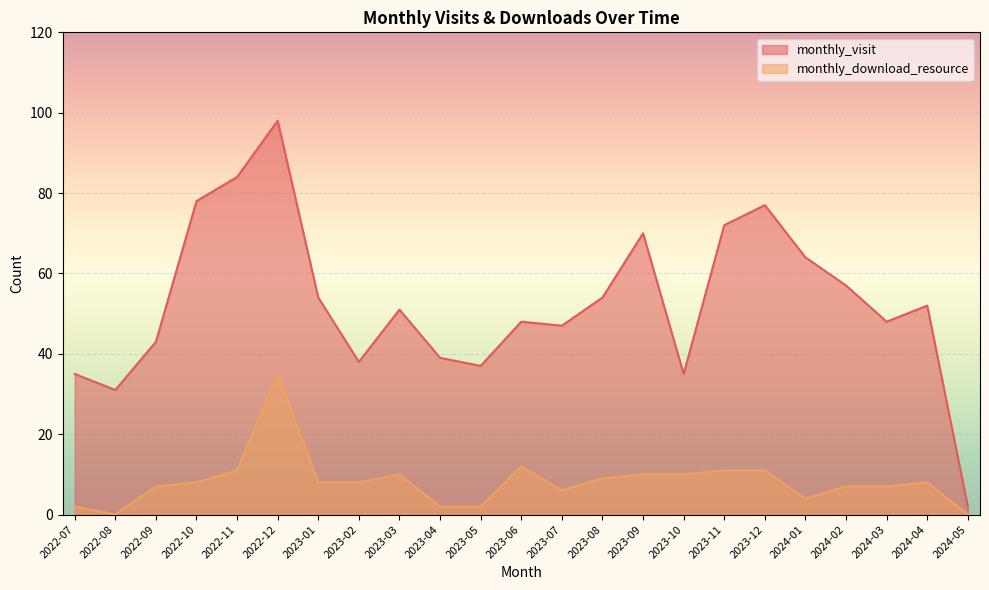

At which category does monthly_download_resource reach its first local valley?

2022-08